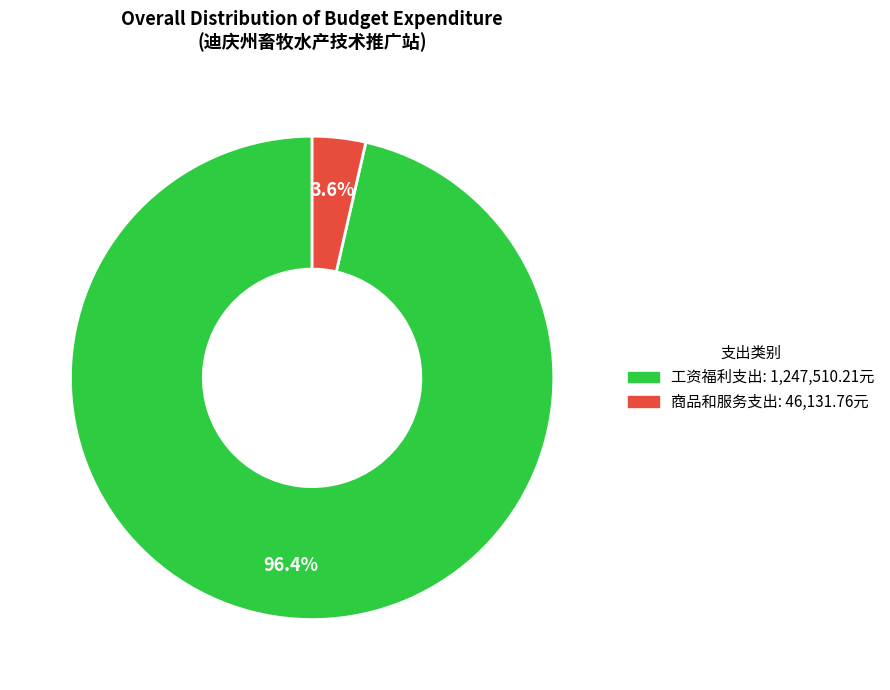

Rank the categories by value from highest to lowest.

工资福利支出, 商品和服务支出